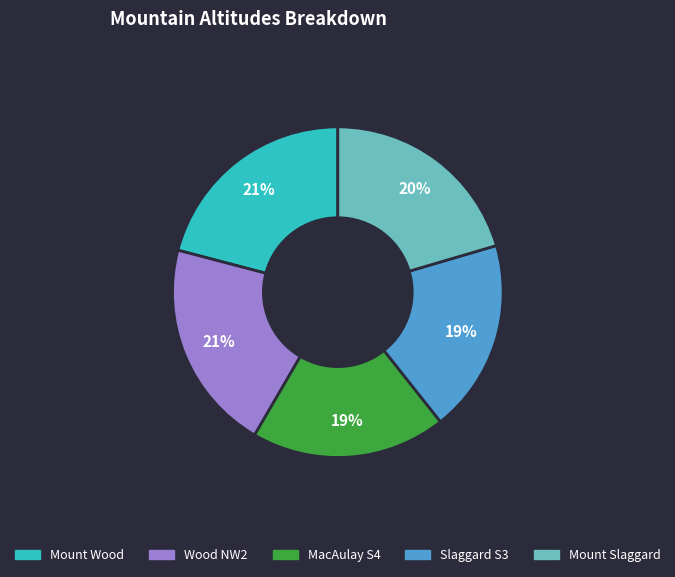

Is there a majority slice in this chart?

No